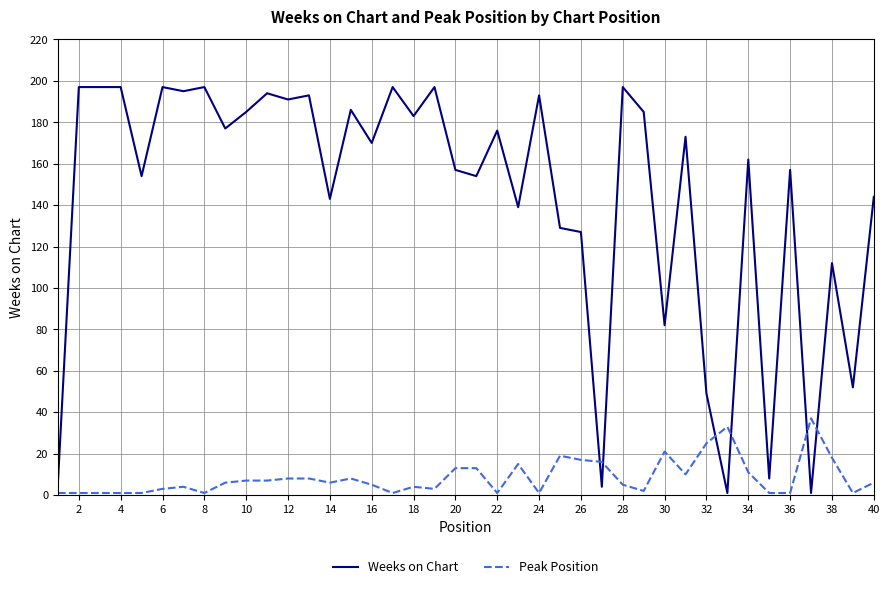

Which series has the largest range (max minus min)?

Weeks on Chart